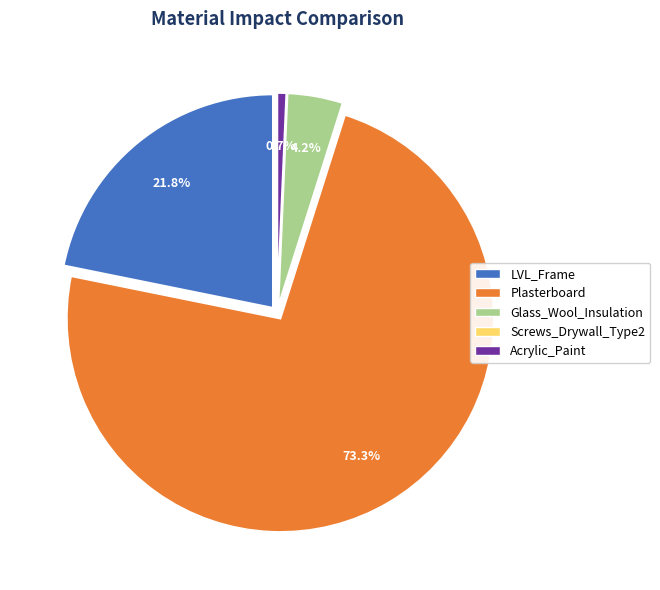

Which category has the biggest portion of the pie?

Plasterboard